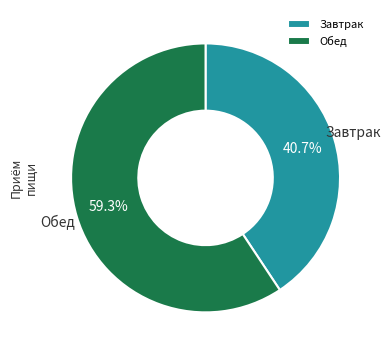

What is the ratio of the value at Завтрак to the value at Обед?

0.7